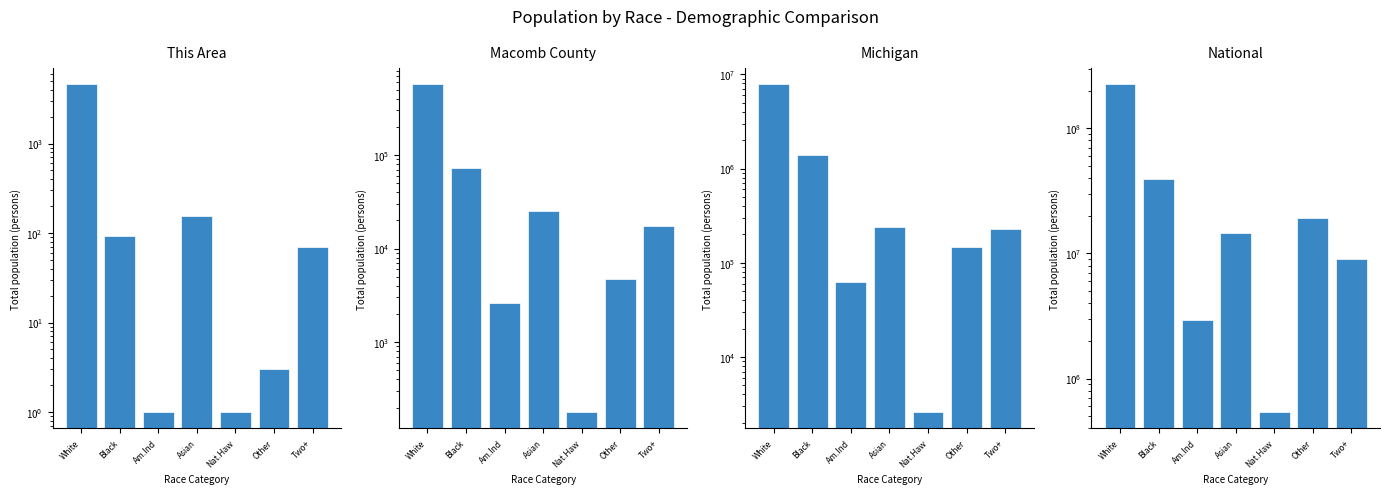

Does the chart contain any negative values?

No